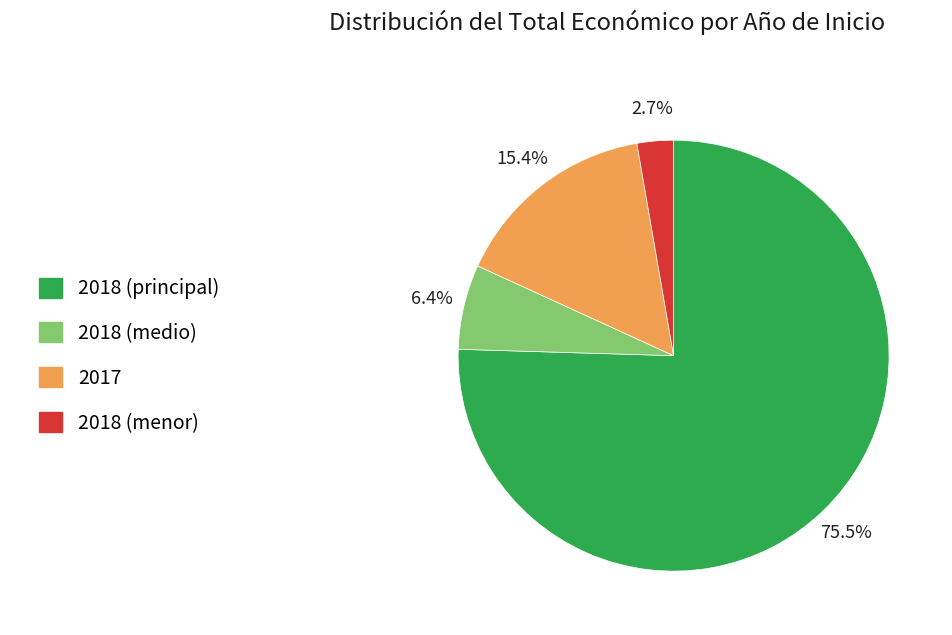

Does any single category account for the majority?

Yes